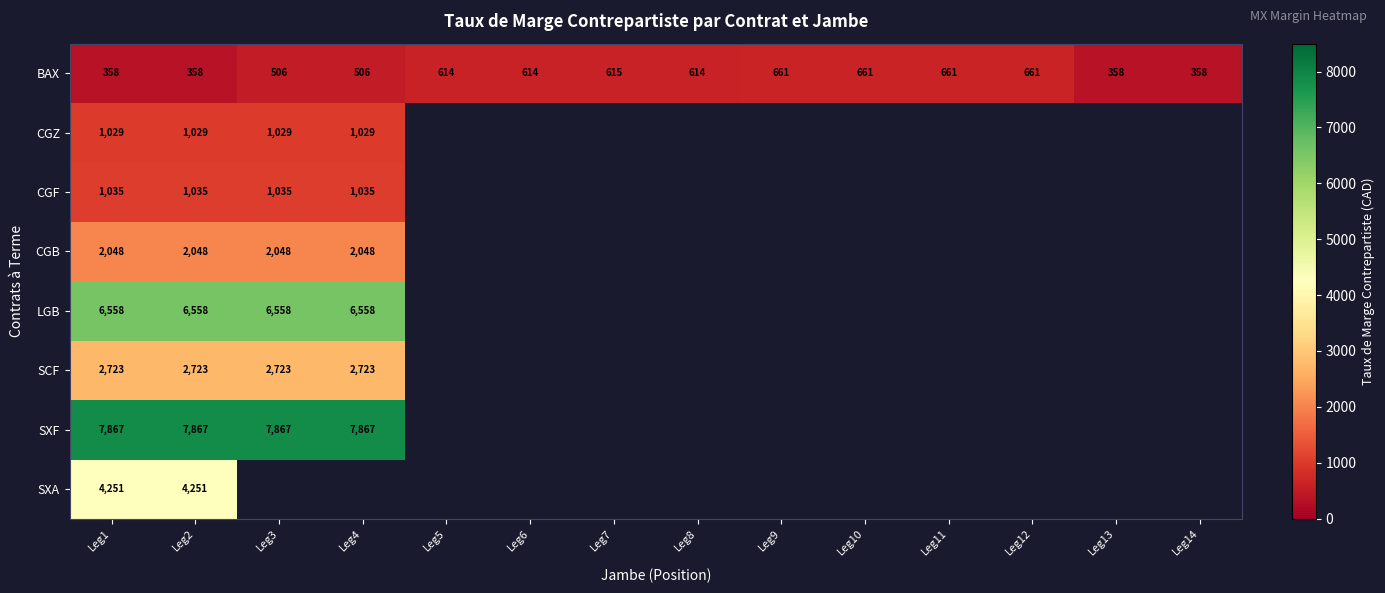

Rank the series at Leg2 from lowest to highest value.

BAX, CGZ, CGF, CGB, SCF, SXA, LGB, SXF